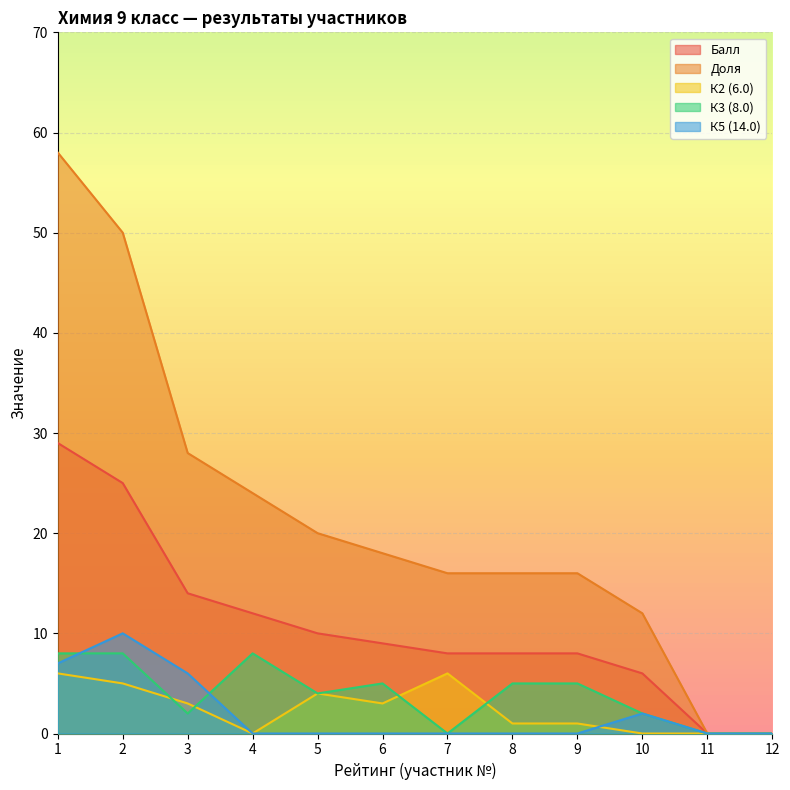

At which category is the sum across all series the highest?

1